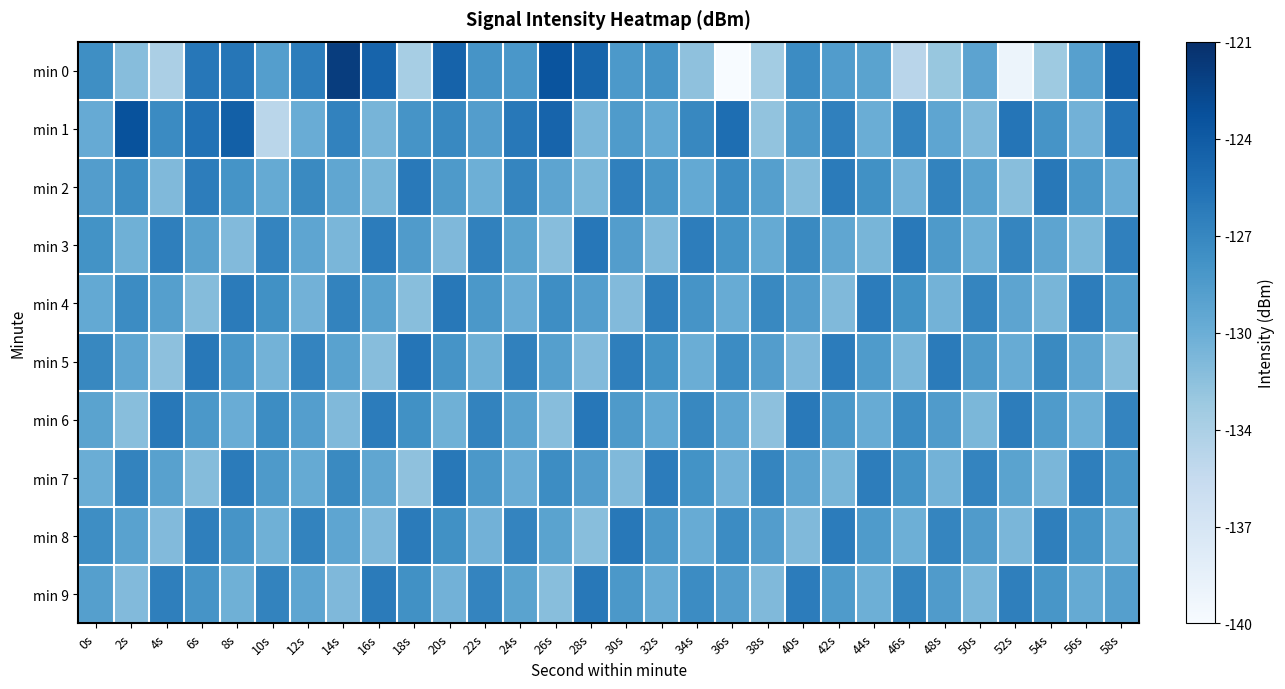

Which series has the largest total across all categories?

min 1